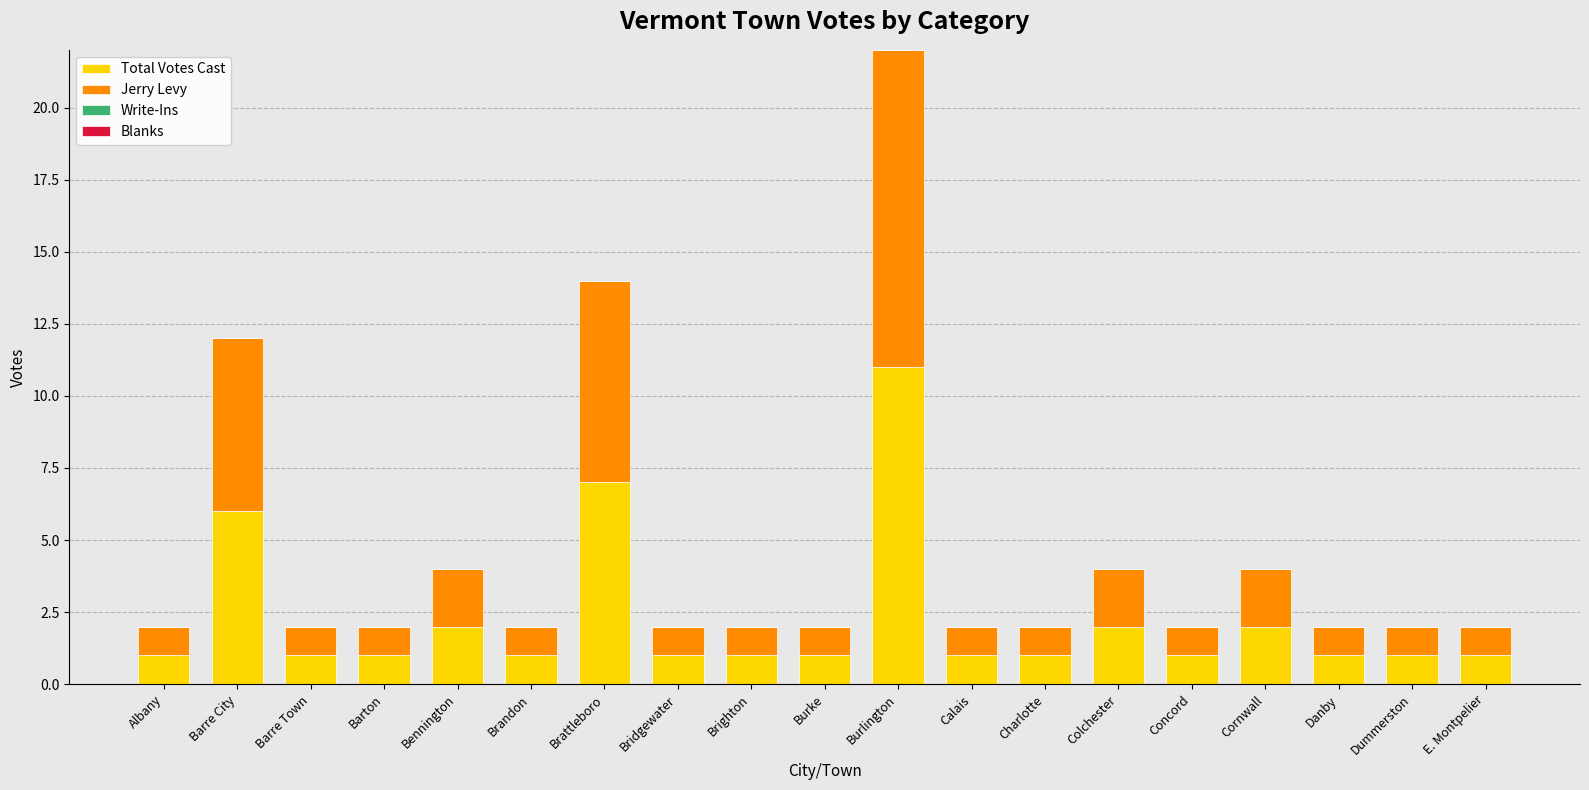

Where is Total Votes Cast nearest to the value 6?

Barre City